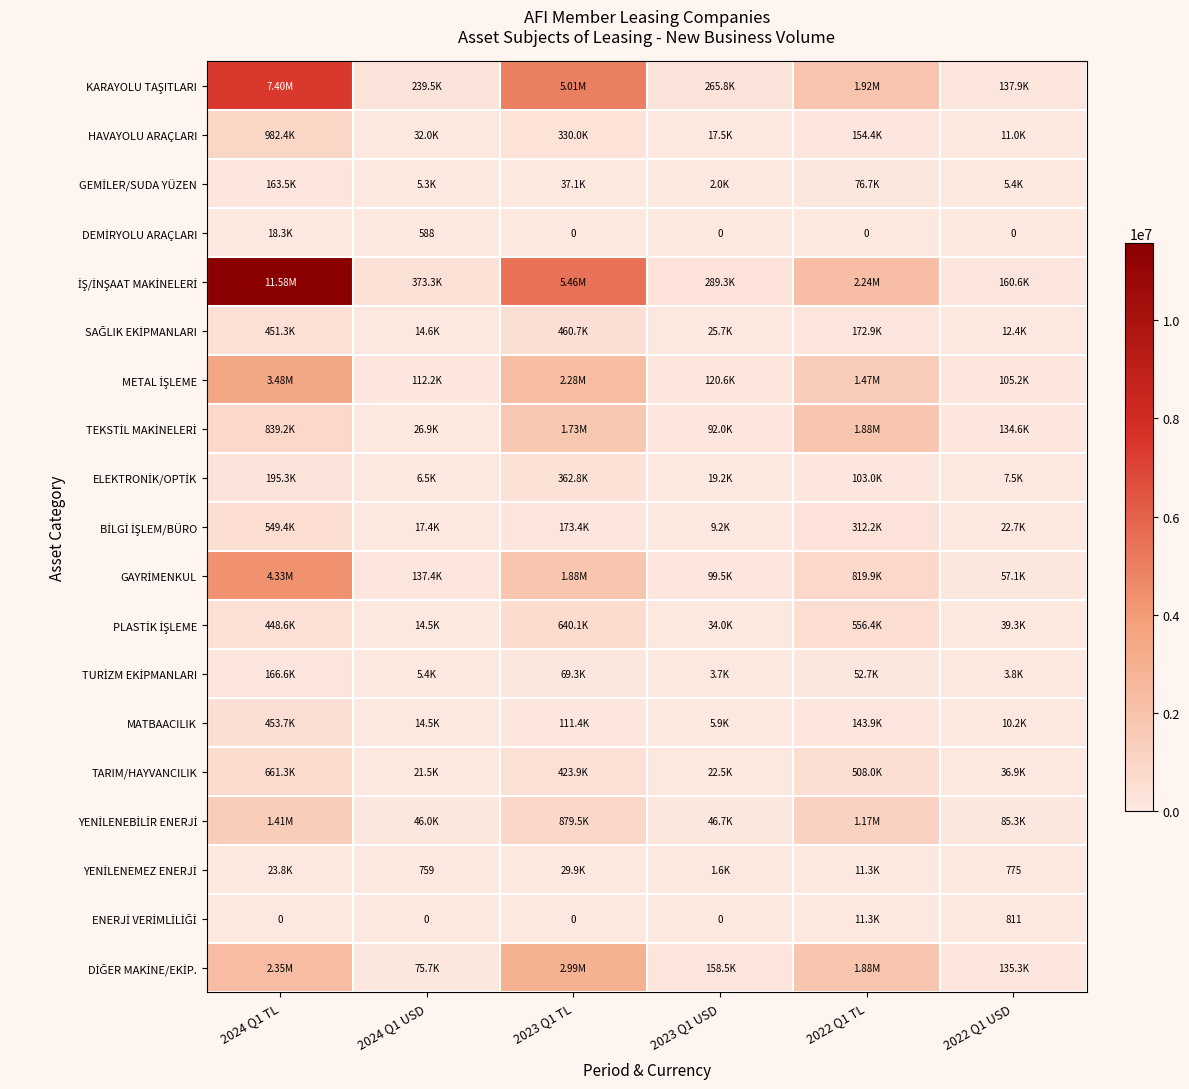

The value of YENİLENEBİLİR ENERJİ at 2023 Q1 TL is 445087.5. True or false?

False